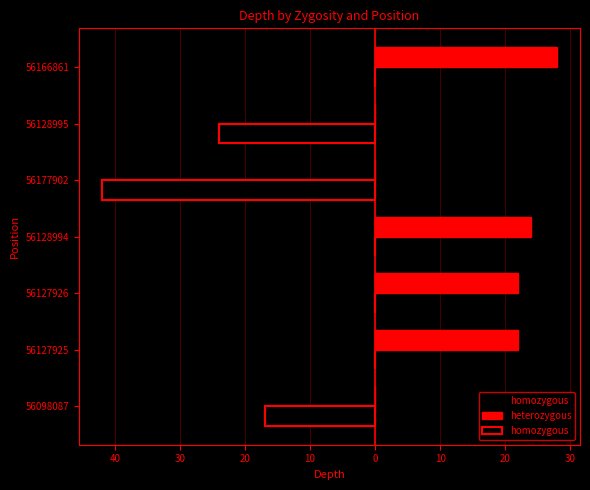

Rank the series at 56127926 from highest to lowest value.

heterozygous, homozygous